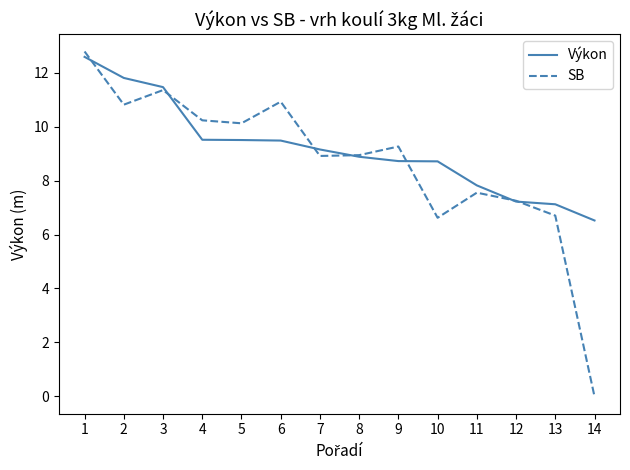

What is the total value across all series at 14?

6.5